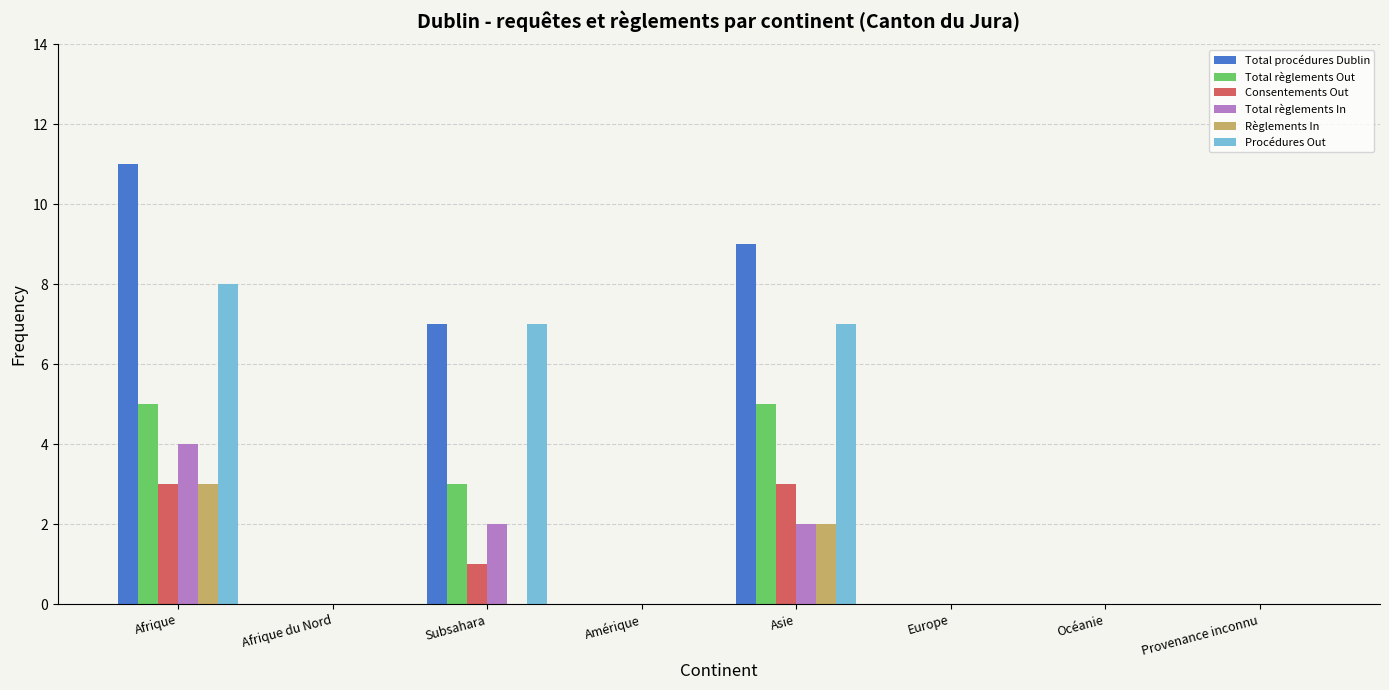

Count the Total règlements In values in the range 0 to 2.

7